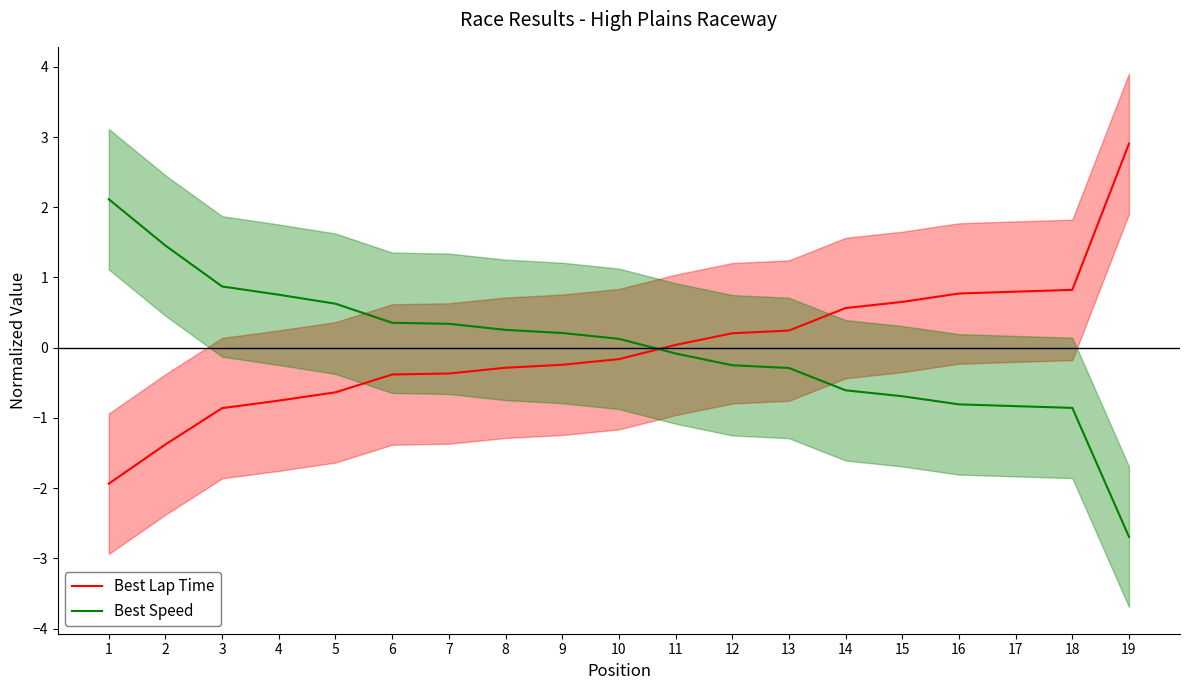

Which category has the highest value across all series?

19